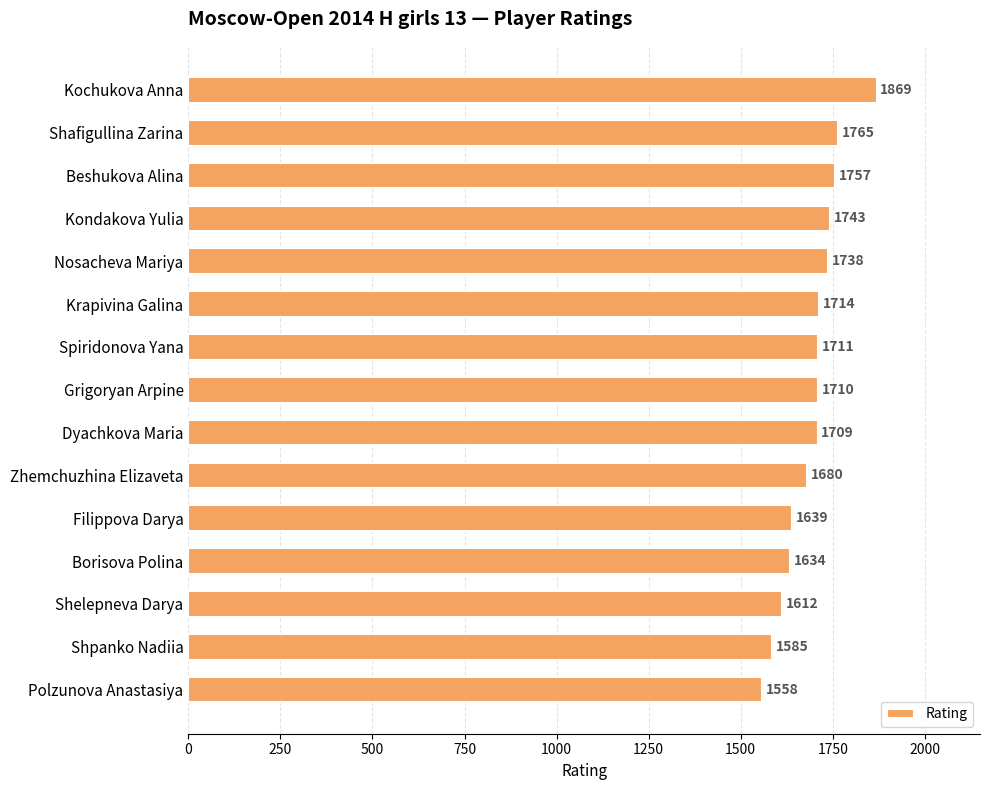

What is the sum of all values?

25424